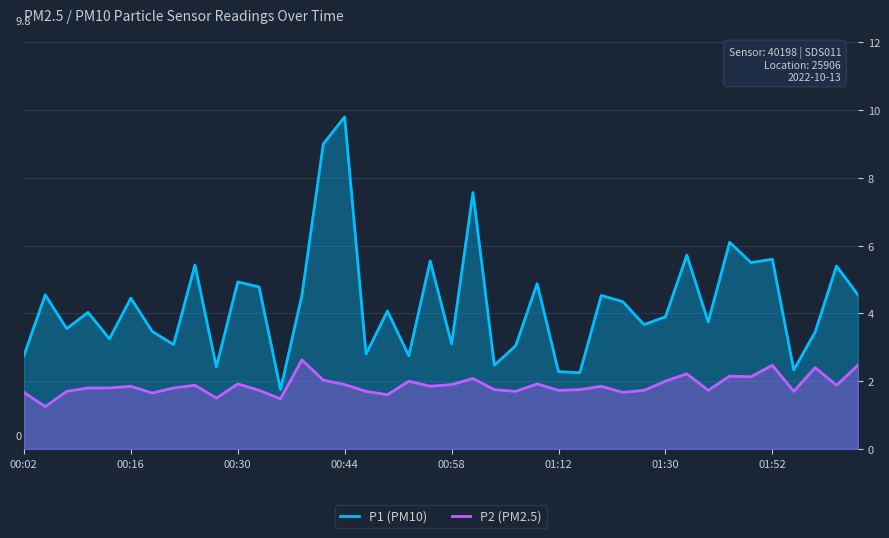

The value of P1 (PM10) at 01:12 is 0.8. True or false?

False